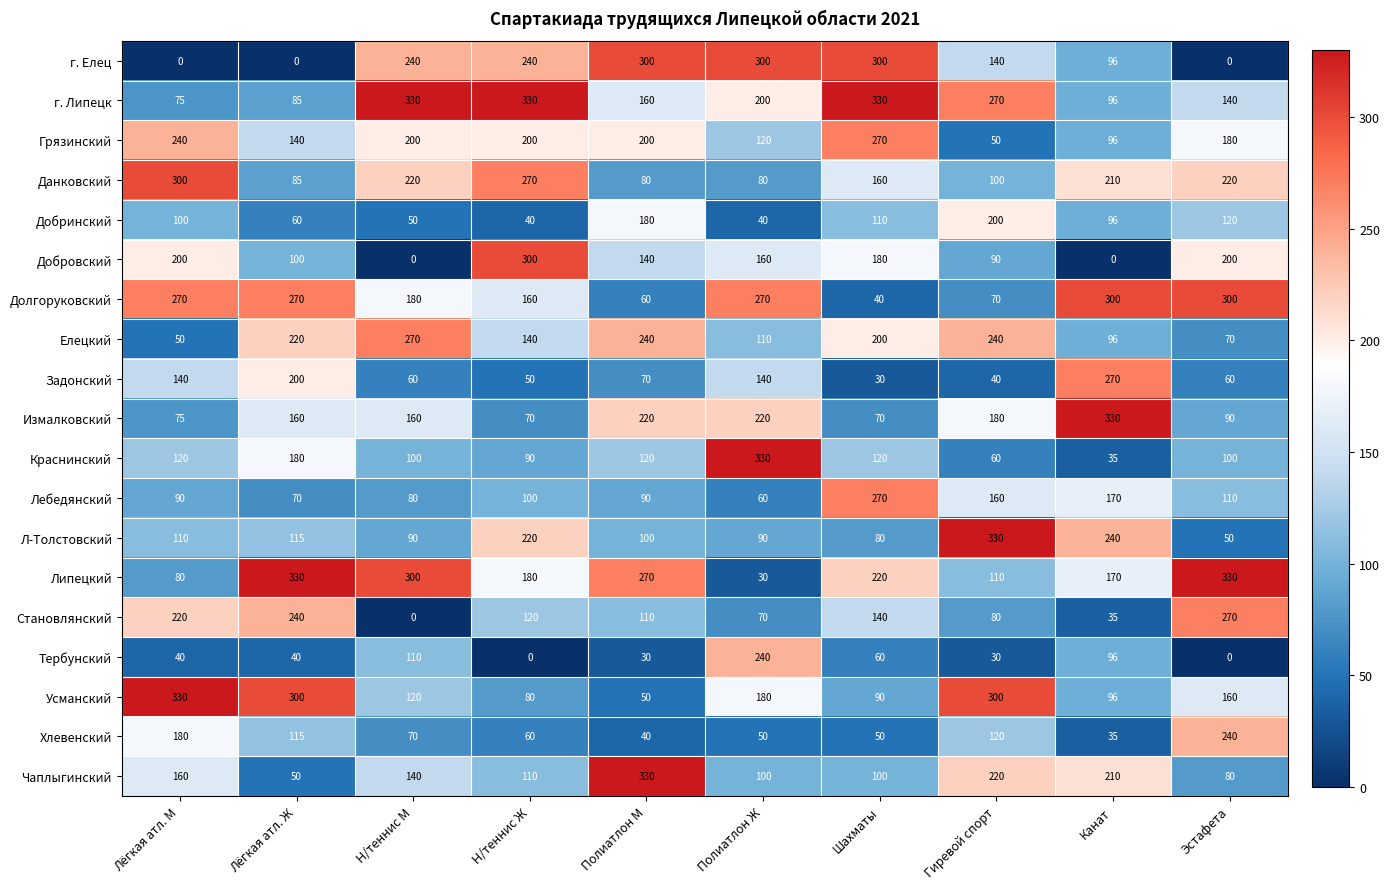

What is the sum of the Измалковский values at Канат and Н/теннис Ж?

400